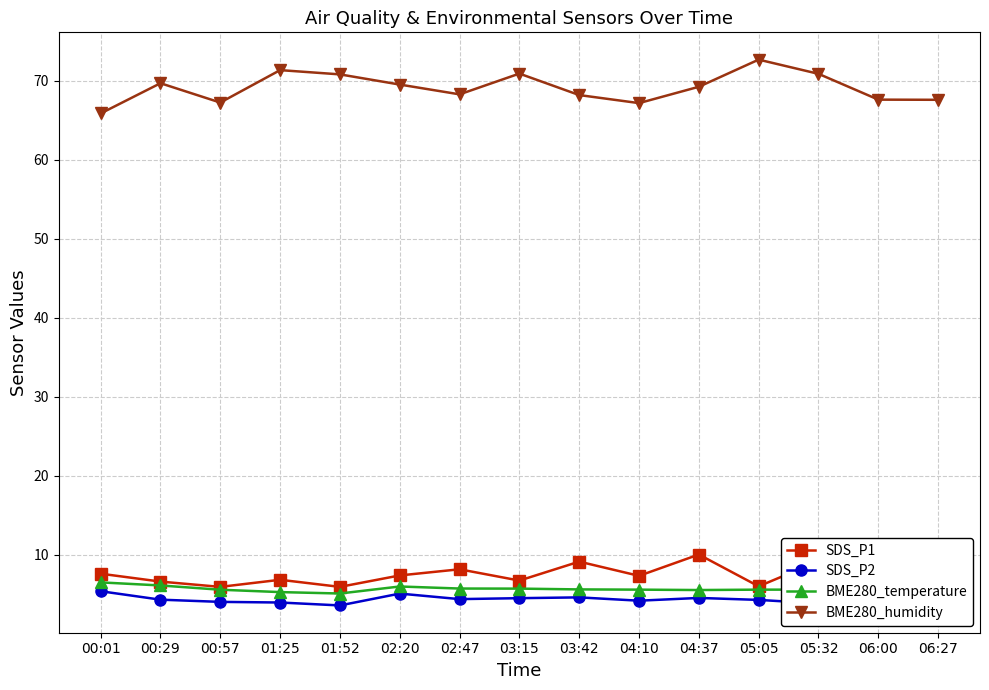

How many lines are shown in the chart?

4